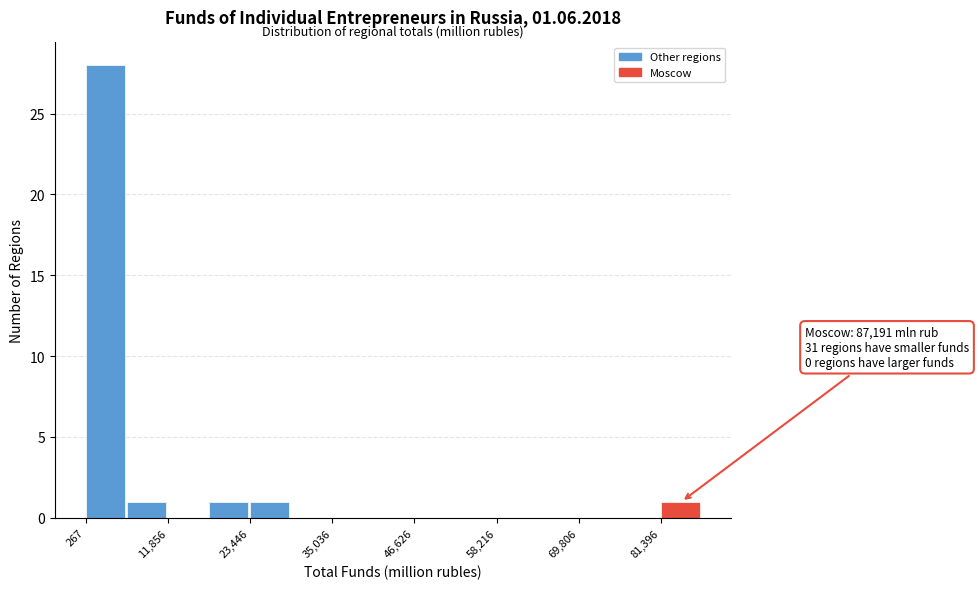

Around what value on the x-axis is the tallest bar? Give the approximate position of its centre, as read against the axis.

4000